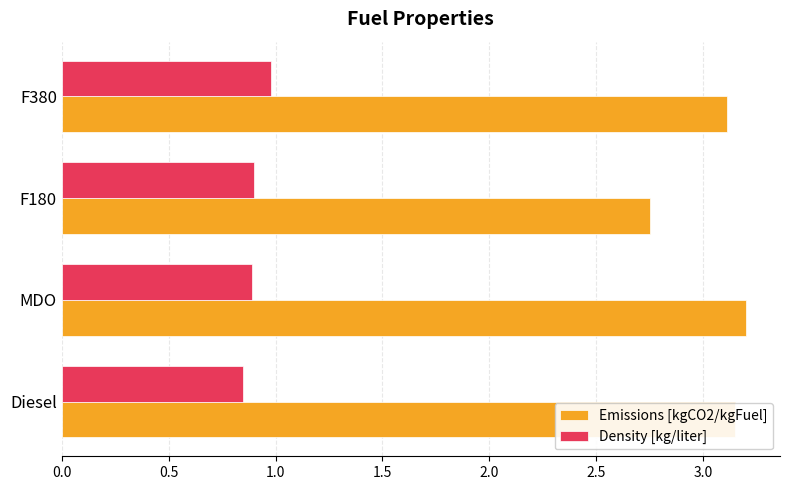

What is the approximate value of Density [kg/liter] at F180?

0.9